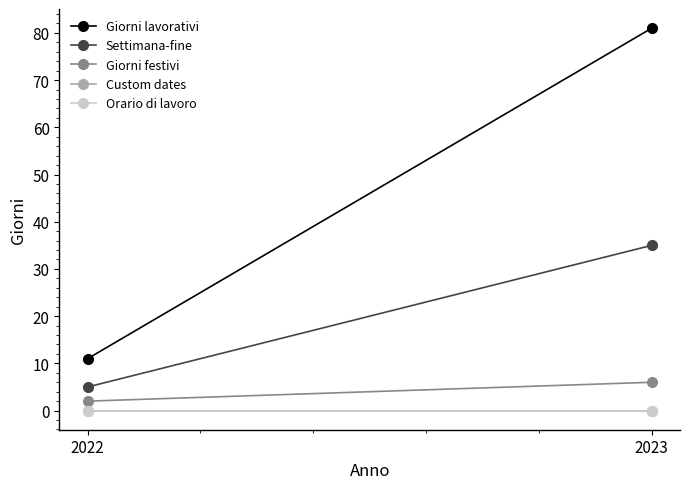

Rank the categories by Giorni festivi value from lowest to highest.

2022, 2023